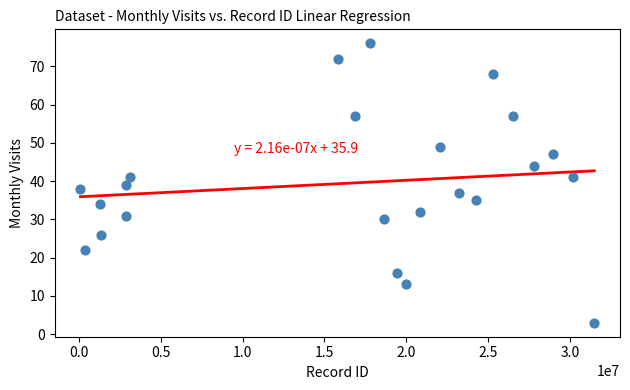

What is the range of Y values (max minus min)?

73